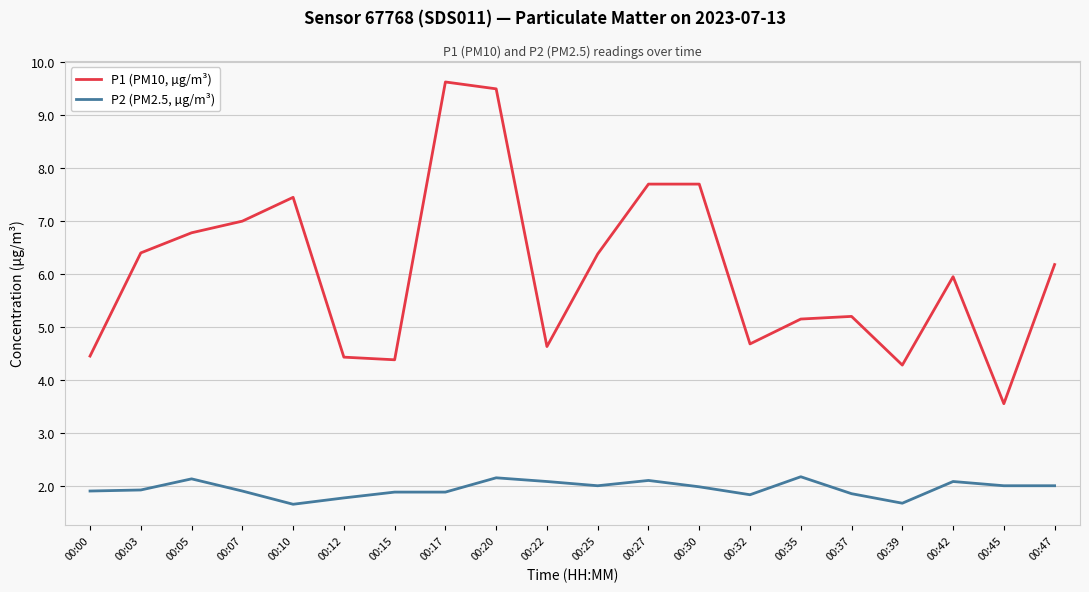

What is the difference between the maximum and second lowest values in the P2 (PM2.5, µg/m³) series?

0.5